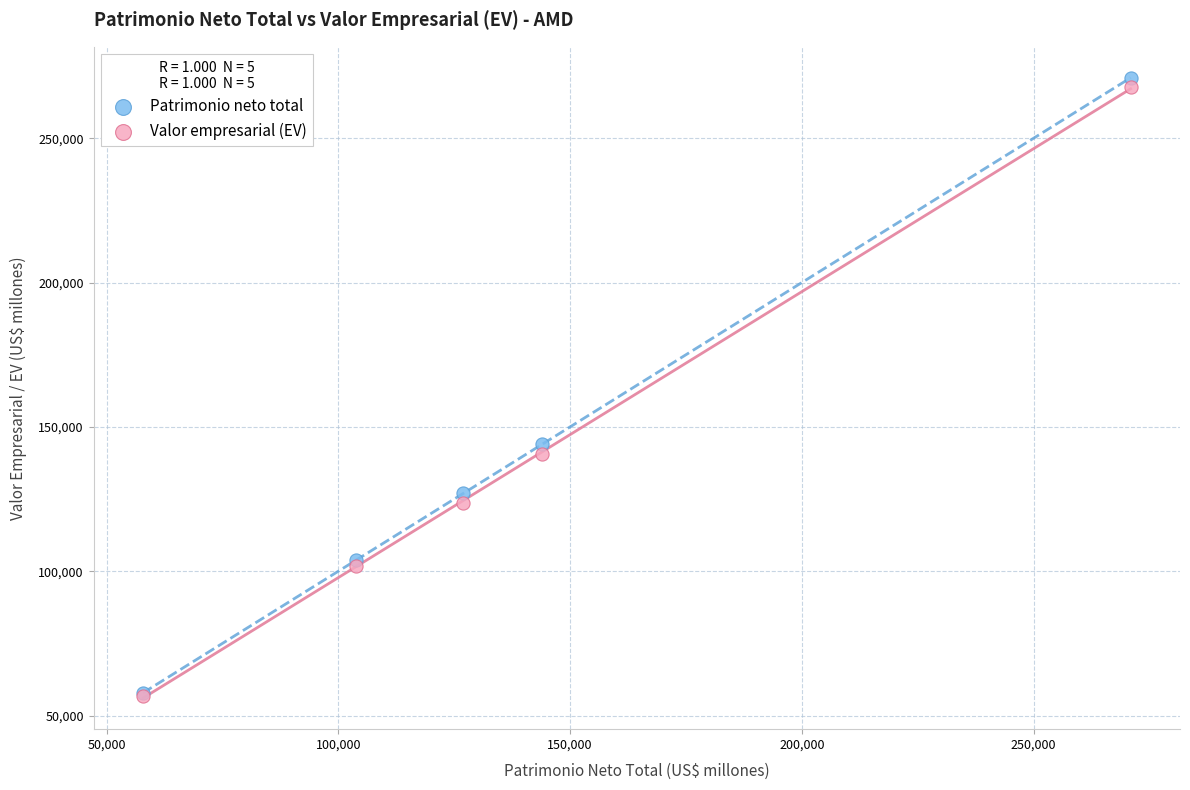

In the Patrimonio neto total series, what Y value is closest to 164395?

144012